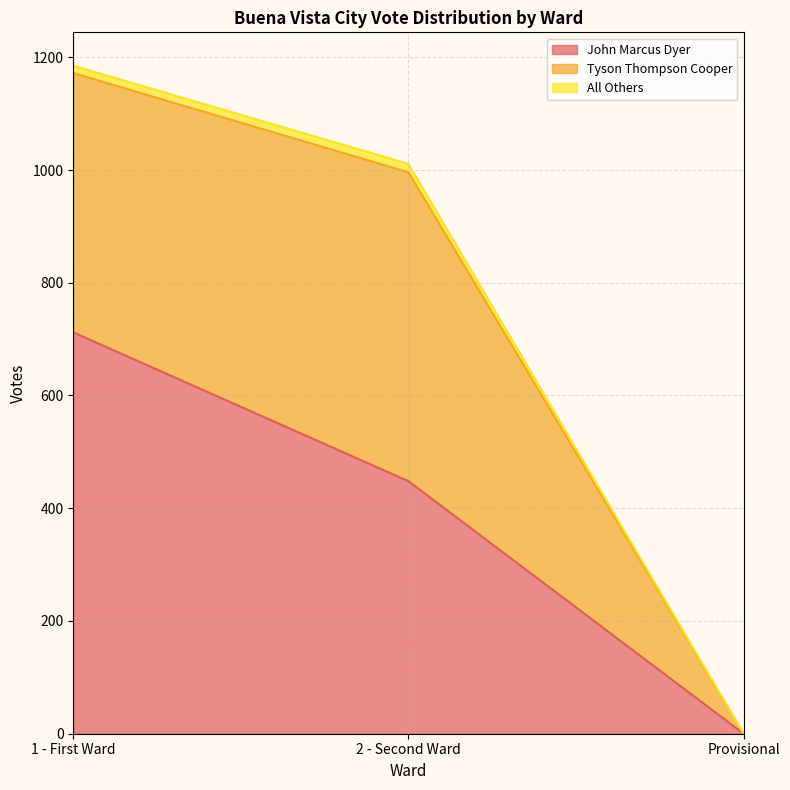

Rank the series at 2 - Second Ward from lowest to highest value.

All Others, John Marcus Dyer, Tyson Thompson Cooper